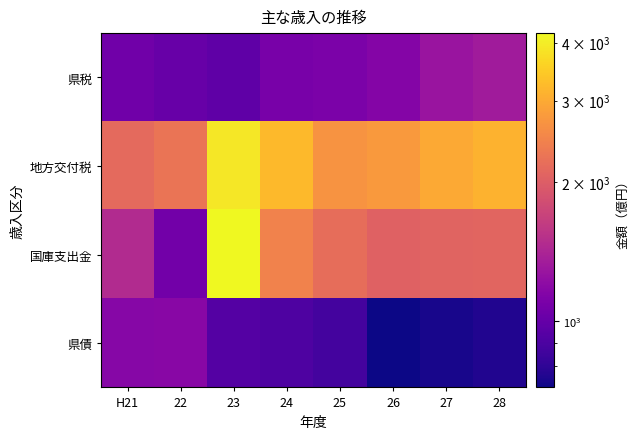

What is the total value across all series at 26?

6687